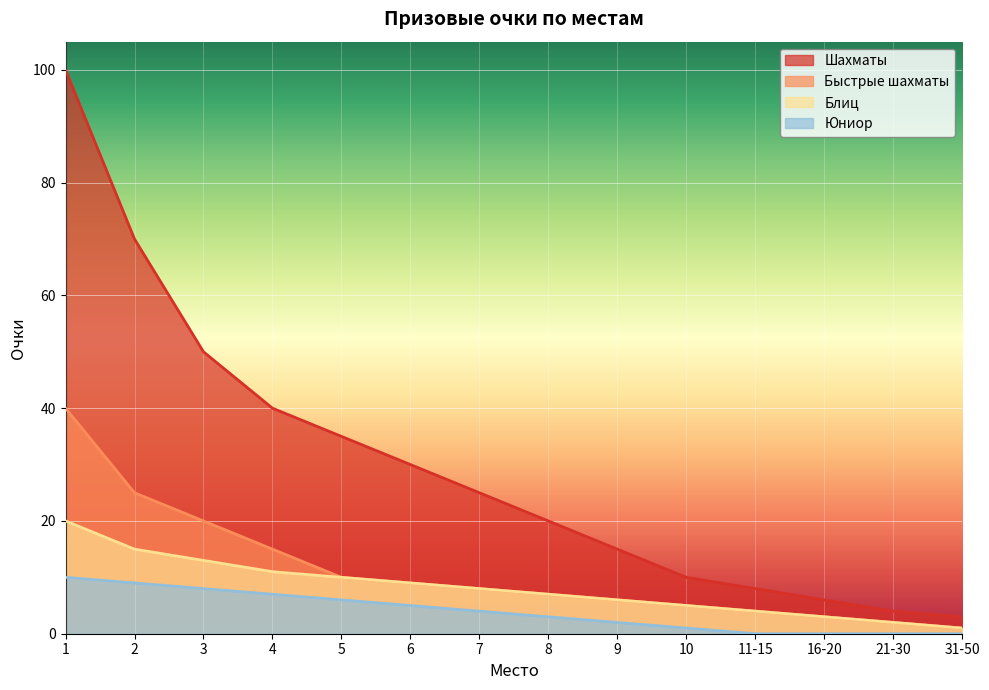

True or false: Блиц and Быстрые шахматы cross at least once.

False